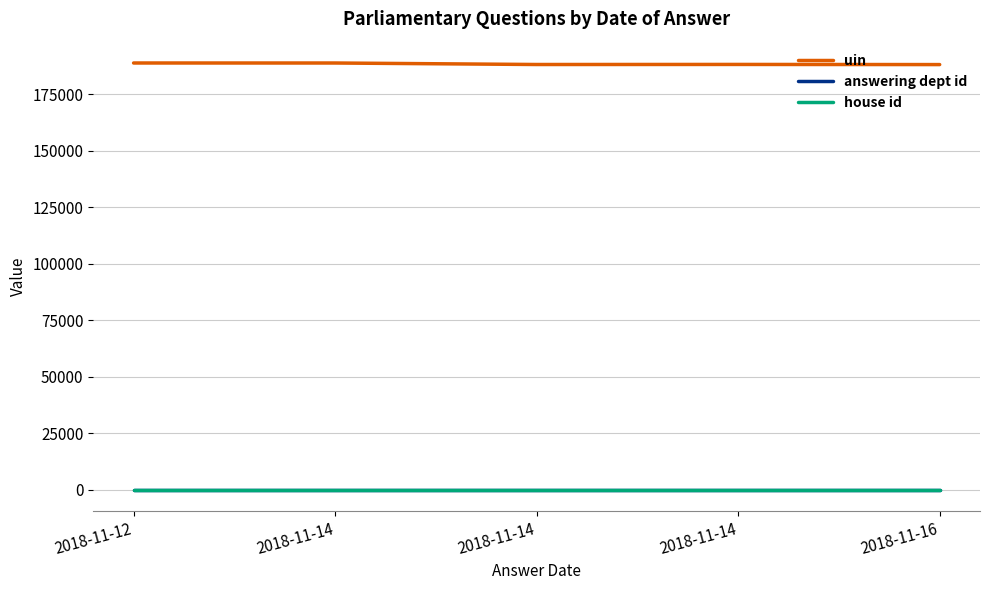

Reading left to right, list all the values displayed in this chart.

uin: 188905	188899	188237	188267	188203
answering dept id: 10	10	10	10	10
house id: 1	1	1	1	1